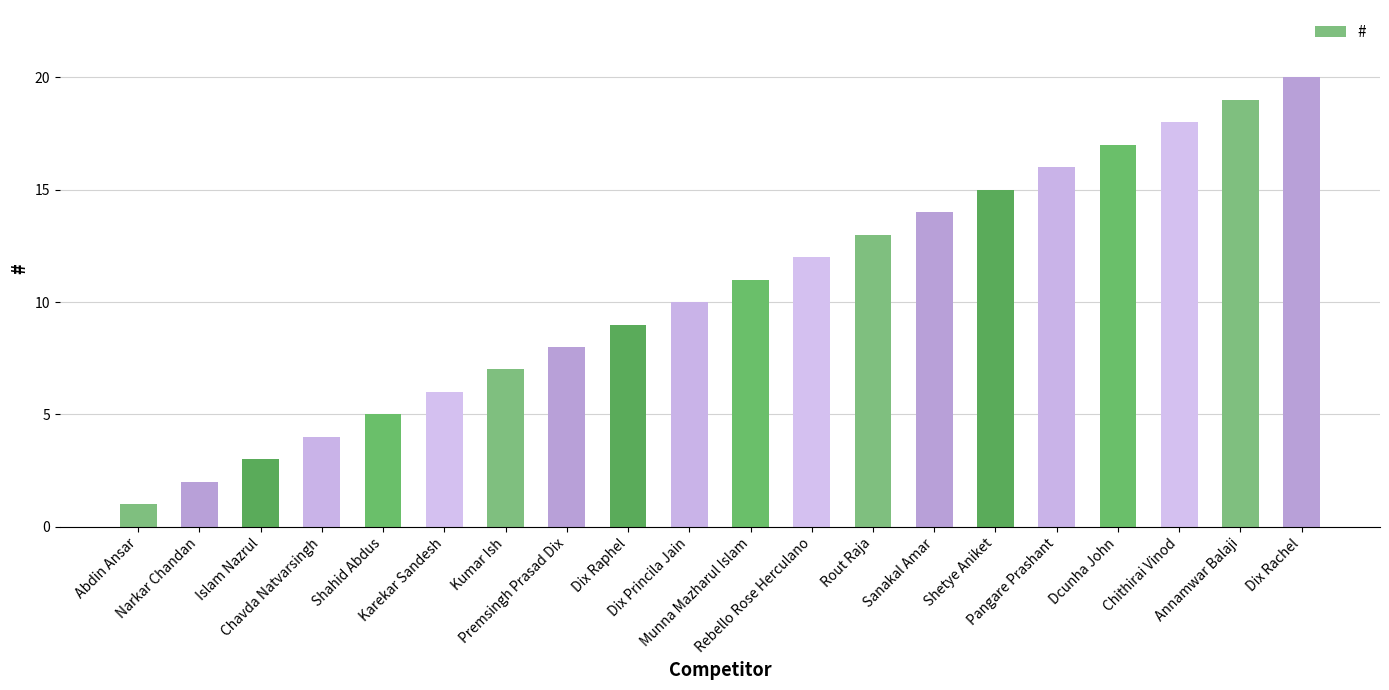

What is the label of the 17th bar from the right?

Chavda Natvarsingh